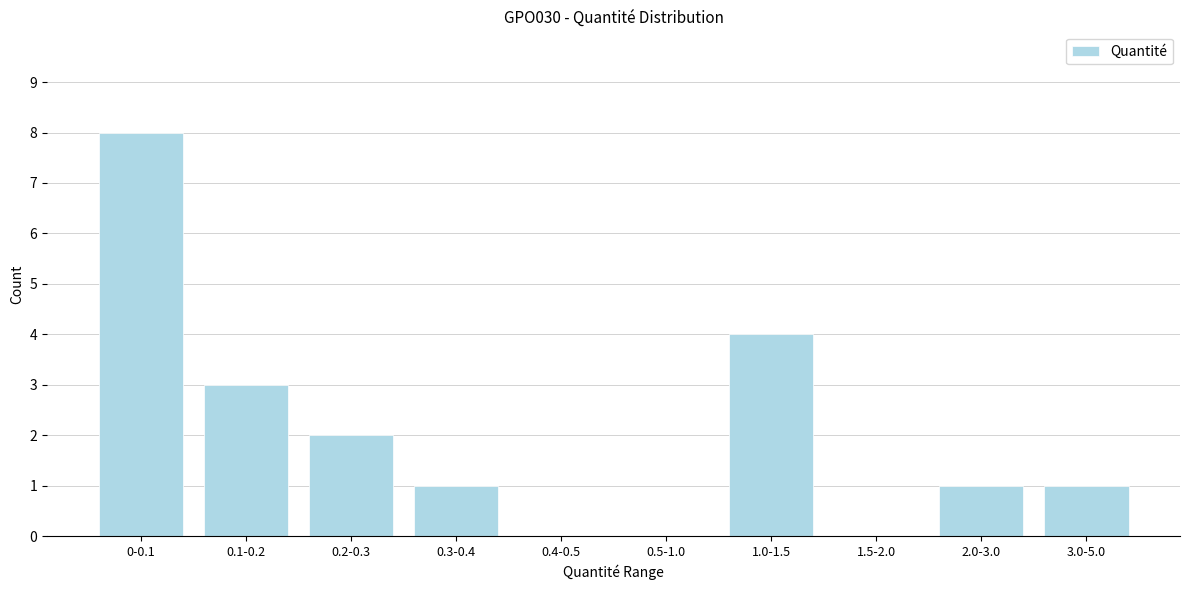

Reading left to right, list all the values displayed in this chart.

0-0.1=8	0.1-0.2=3	0.2-0.3=2	0.3-0.4=1	0.4-0.5=0	0.5-1.0=0	1.0-1.5=4	1.5-2.0=0	2.0-3.0=1	3.0-5.0=1